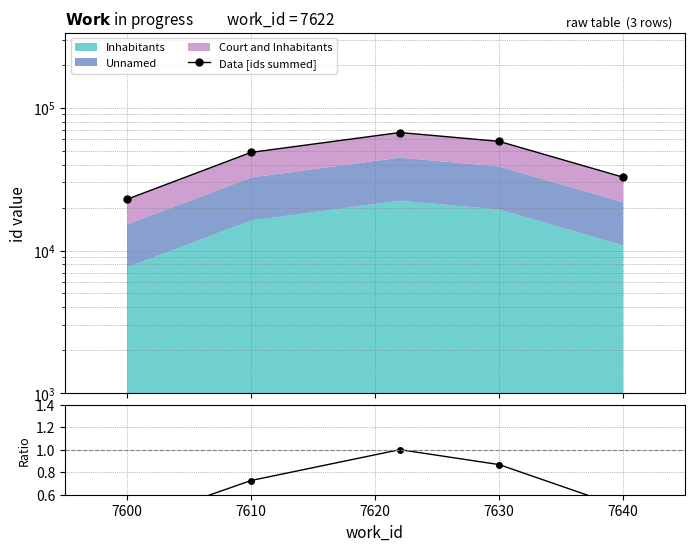

Read the Ratio value at 7630.

0.9